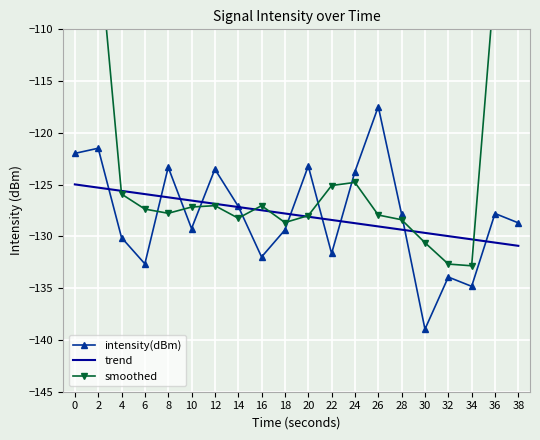

True or false: smoothed has a value of -127.9 at 26.

True